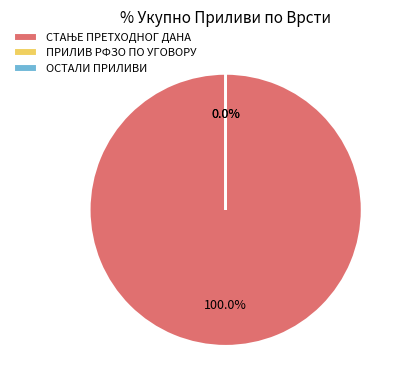

Which slice represents more than half of the pie?

СТАЊЕ ПРЕТХОДНОГ ДАНА